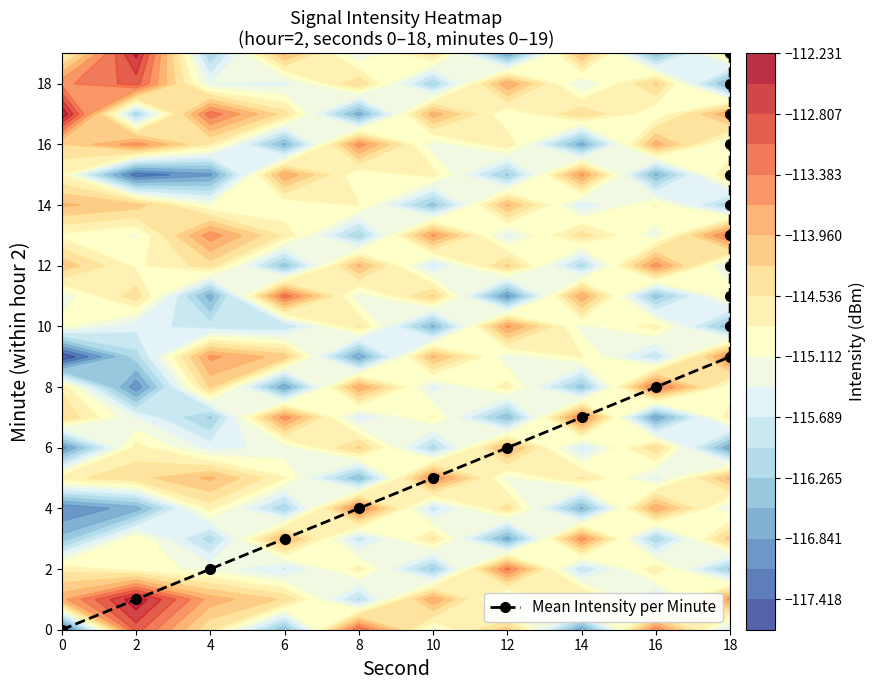

The value at 18 is 9. True or false?

True